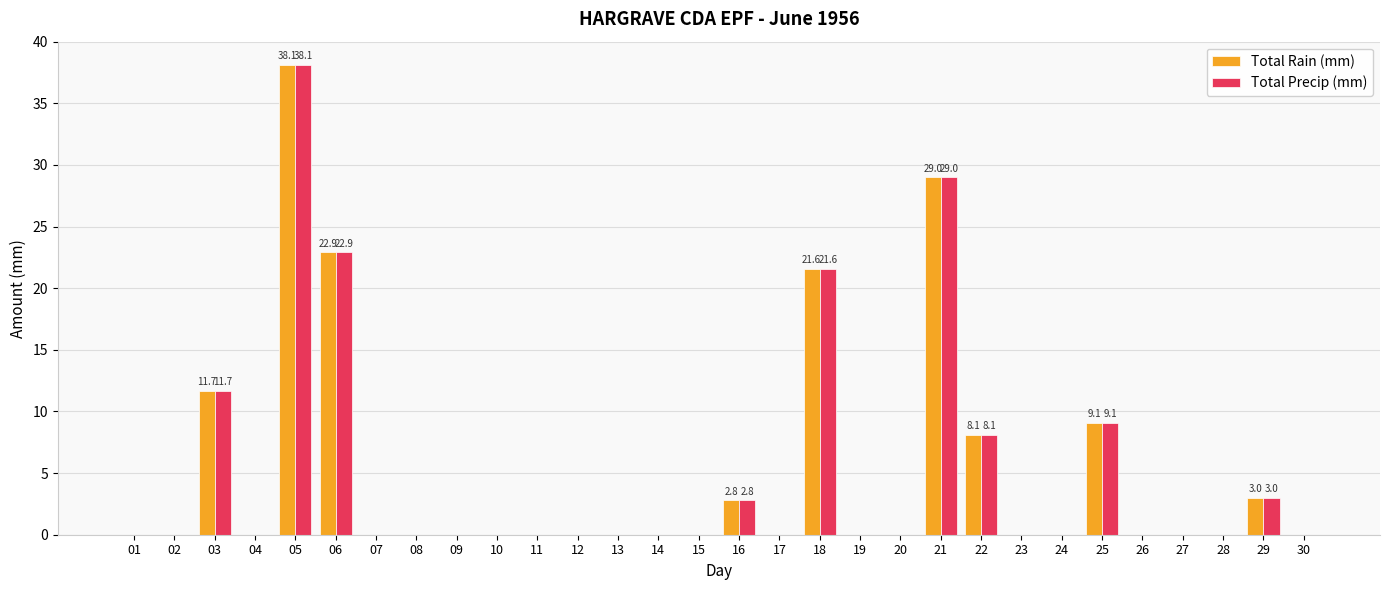

Reading right to left, list all the values displayed in this chart.

Total Rain (mm): 30=0.0	29=3.0	28=0.0	27=0.0	26=0.0	25=9.1	24=0.0	23=0.0	22=8.1	21=29.0	20=0.0	19=0.0	18=21.6	17=0.0	16=2.8	15=0.0	14=0.0	13=0.0	12=0.0	11=0.0	10=0.0	09=0.0	08=0.0	07=0.0	06=22.9	05=38.1	04=0.0	03=11.7	02=0.0	01=0.0
Total Precip (mm): 30=0.0	29=3.0	28=0.0	27=0.0	26=0.0	25=9.1	24=0.0	23=0.0	22=8.1	21=29.0	20=0.0	19=0.0	18=21.6	17=0.0	16=2.8	15=0.0	14=0.0	13=0.0	12=0.0	11=0.0	10=0.0	09=0.0	08=0.0	07=0.0	06=22.9	05=38.1	04=0.0	03=11.7	02=0.0	01=0.0